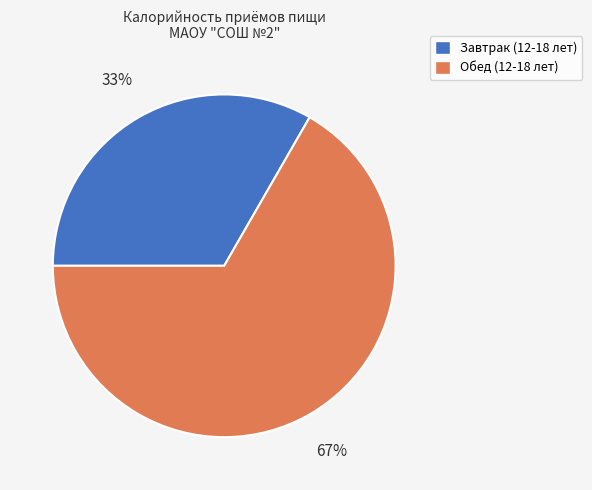

How many segments does this pie chart have?

2